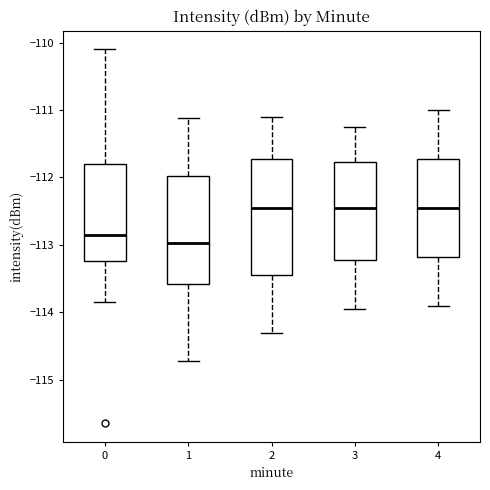

Which box is the tallest, from its lower edge to its upper edge?

2